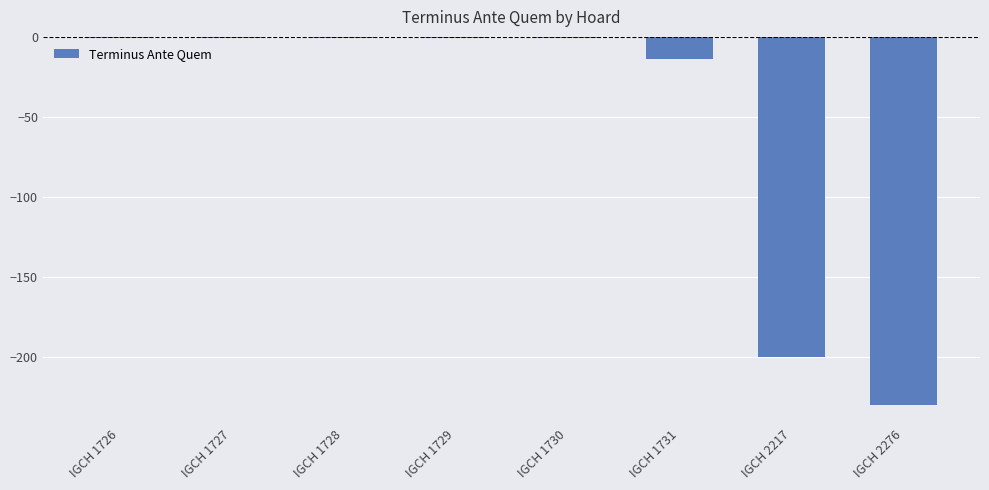

What is the value of the 6th bar from the left?

-14